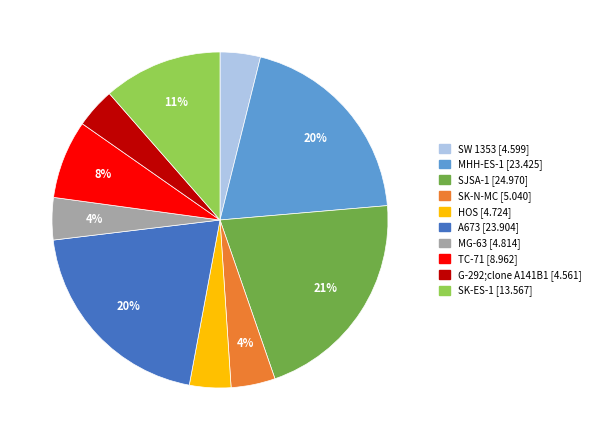

Which category has the biggest portion of the pie?

SJSA-1